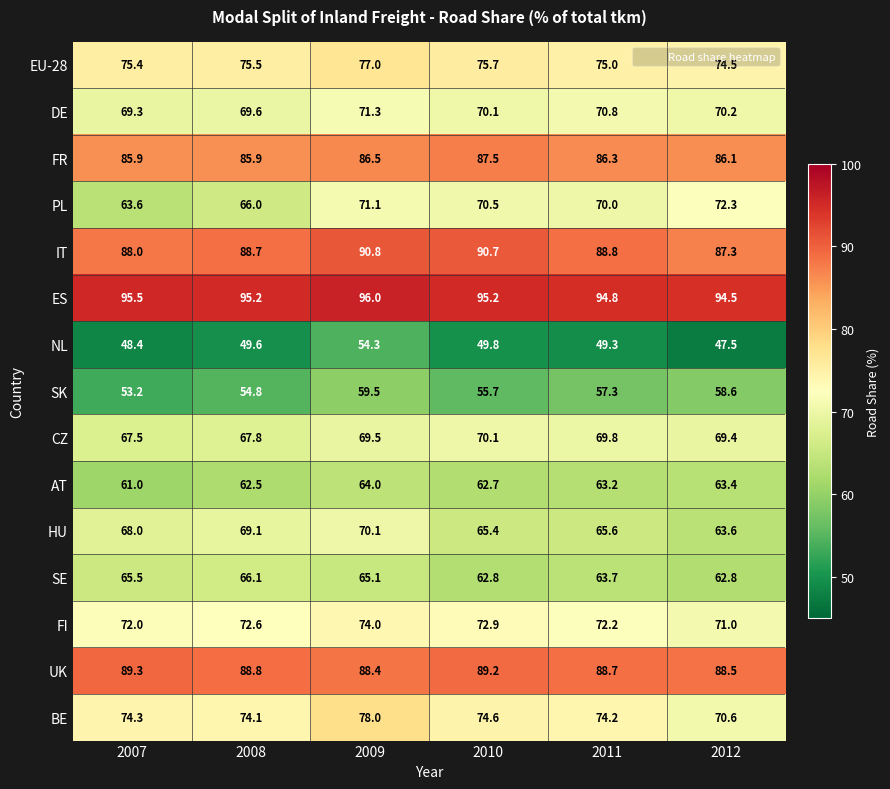

Count the number of data series in this chart.

15